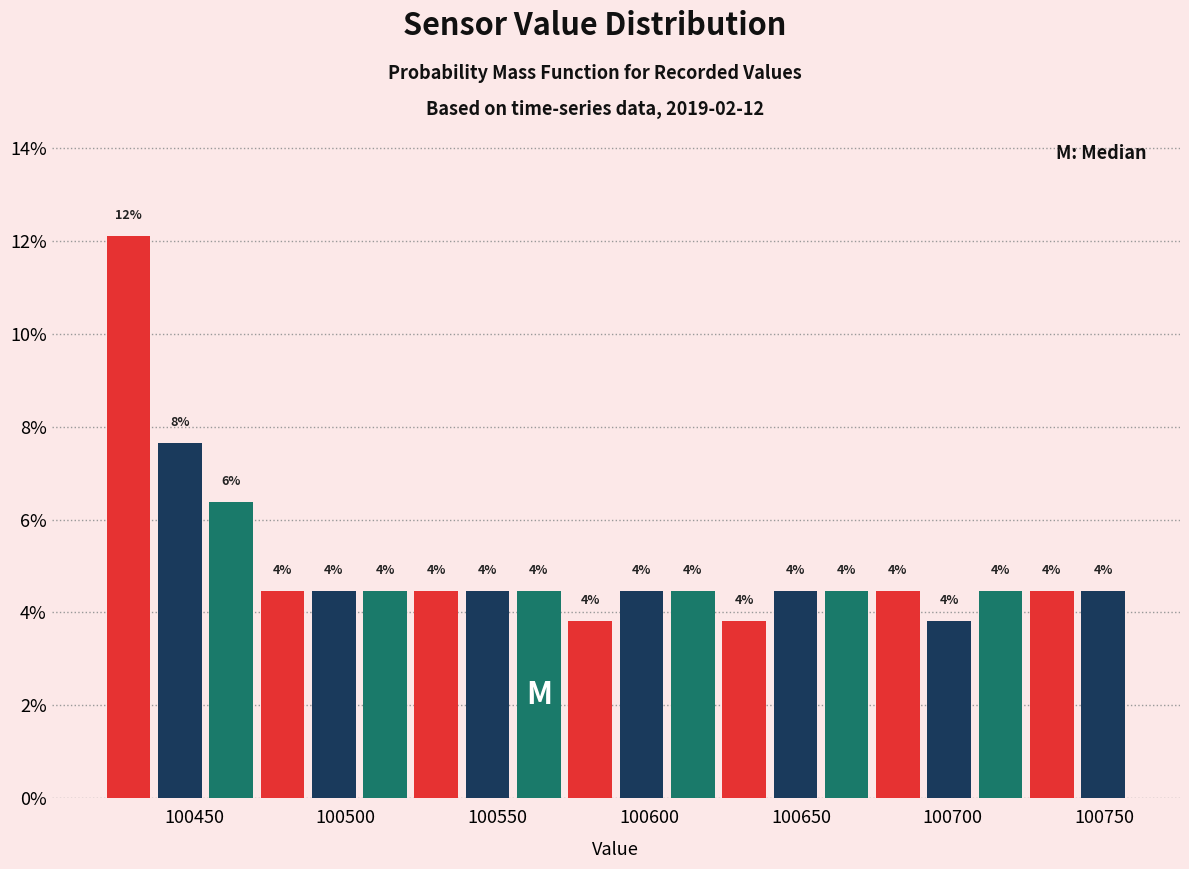

Read against the x-axis, roughly where is the centre of the tallest bar?

100430